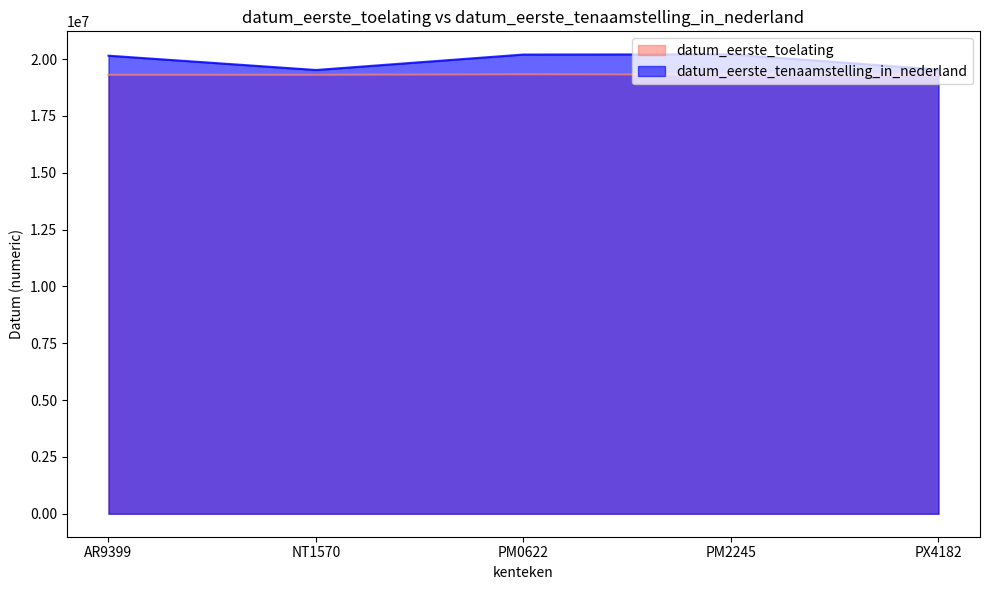

Is the value of datum_eerste_tenaamstelling_in_nederland at PM2245 greater than the value of datum_eerste_toelating at AR9399?

Yes